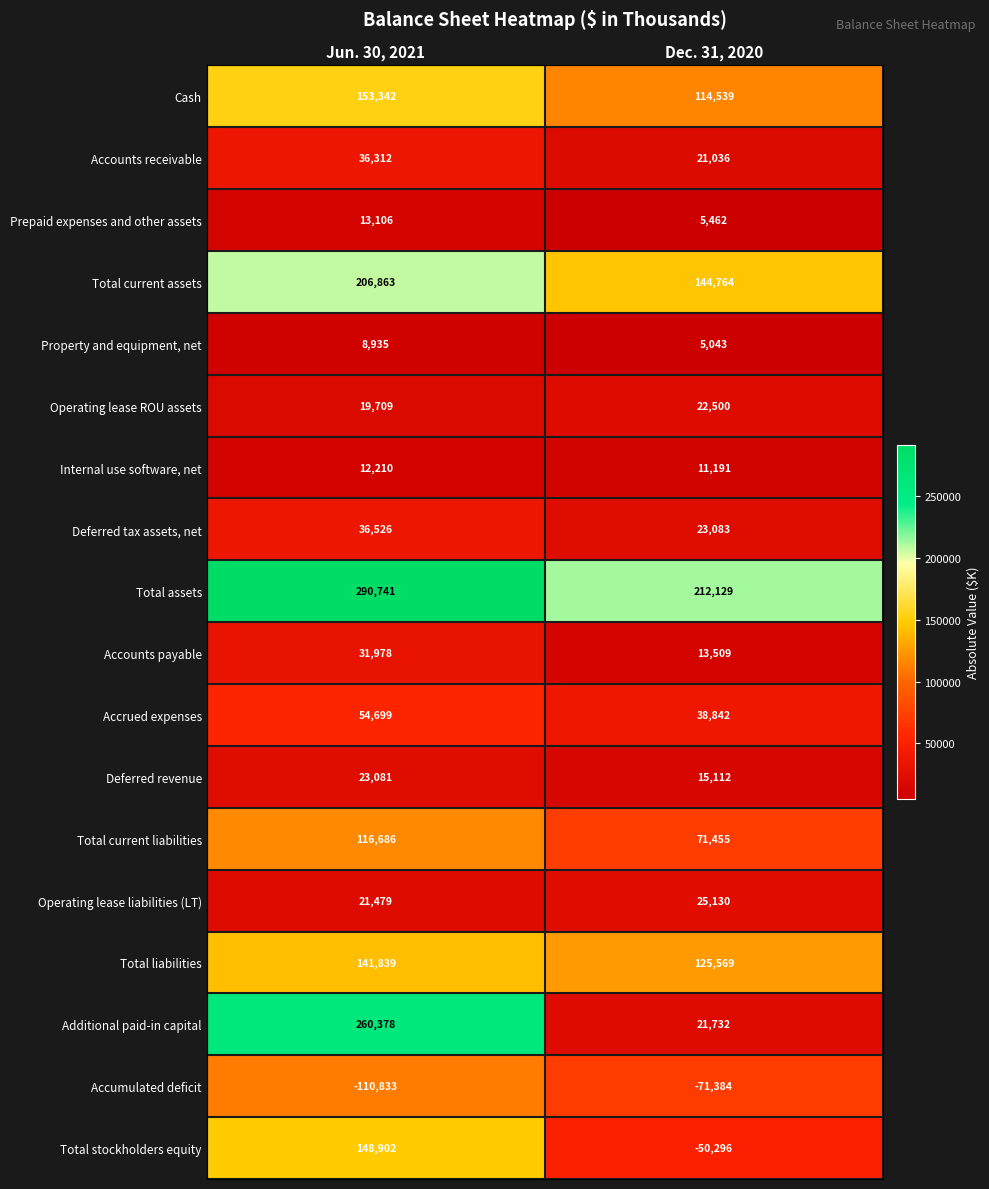

What is the difference between the Accounts payable values at Jun. 30, 2021 and Dec. 31, 2020?

18469